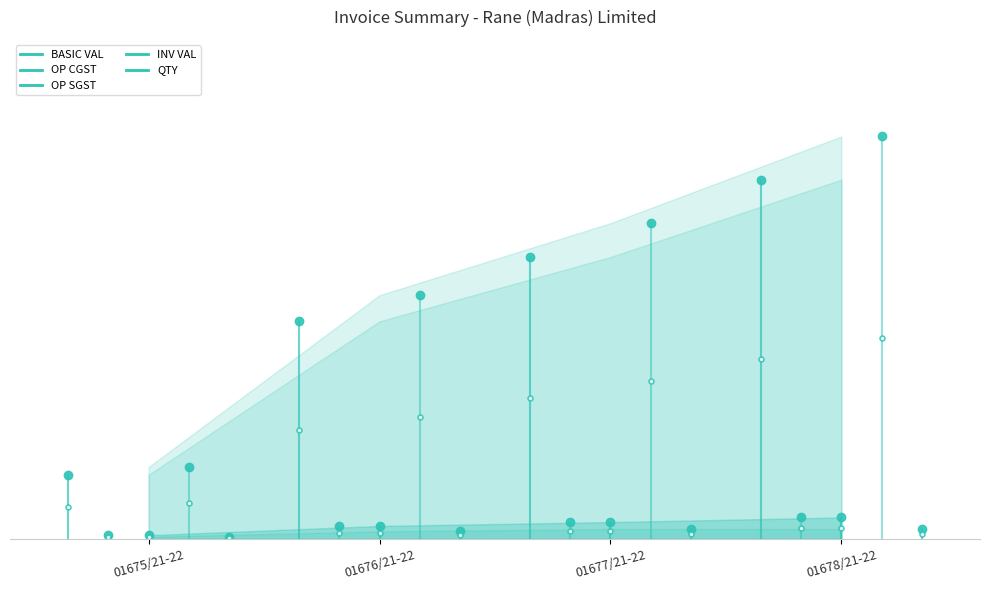

The value of INV VAL at 01675/21-22 is 0.5. True or false?

False